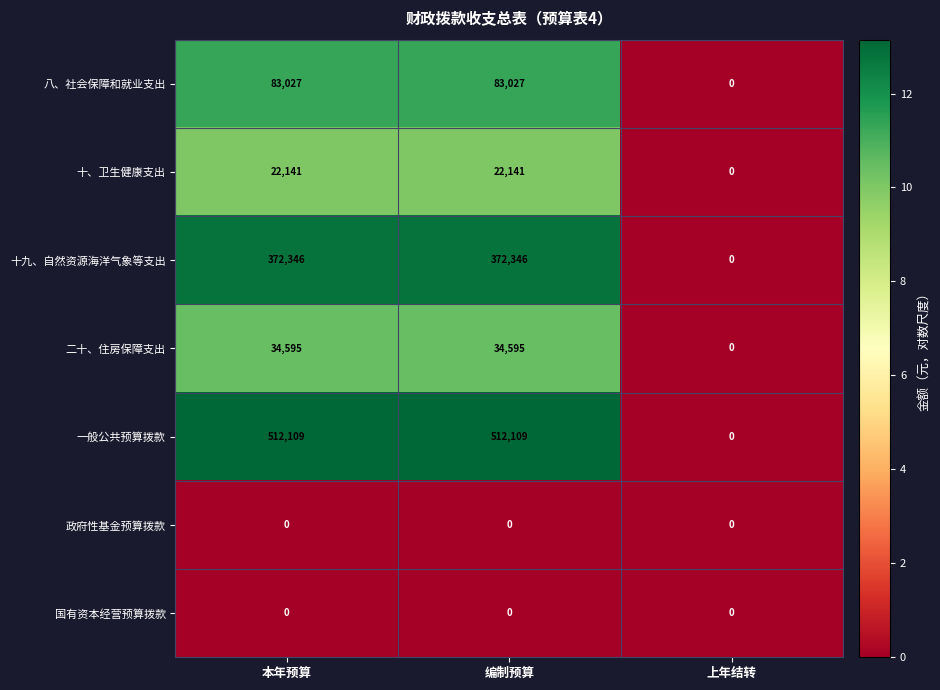

What is the difference between the maximum and minimum values in the 八、社会保障和就业支出 series?

83027